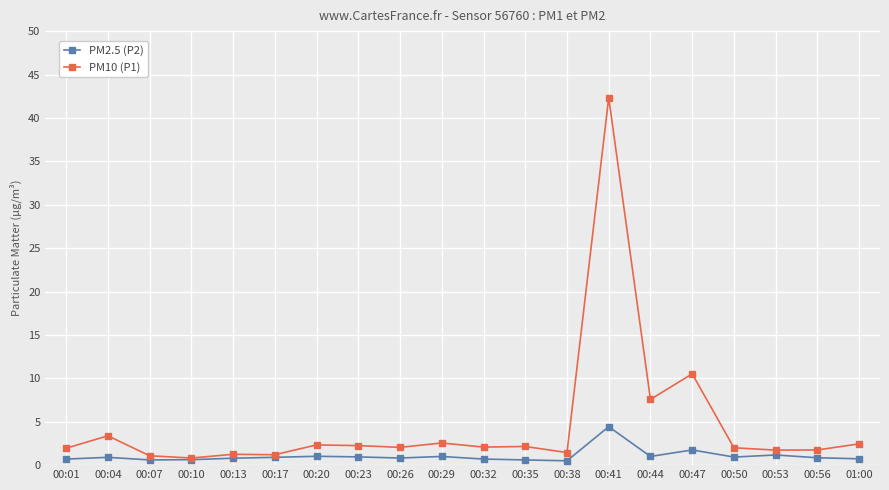

Which series changed the most between 00:47 and 00:53?

PM10 (P1)